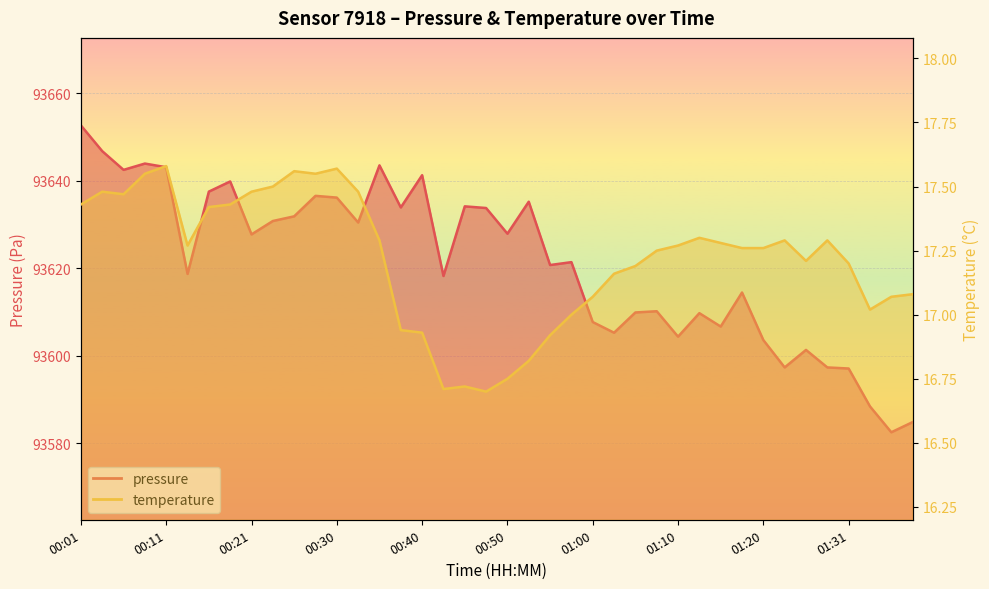

Is it true that temperature equals 5.5 at 00:48?

False